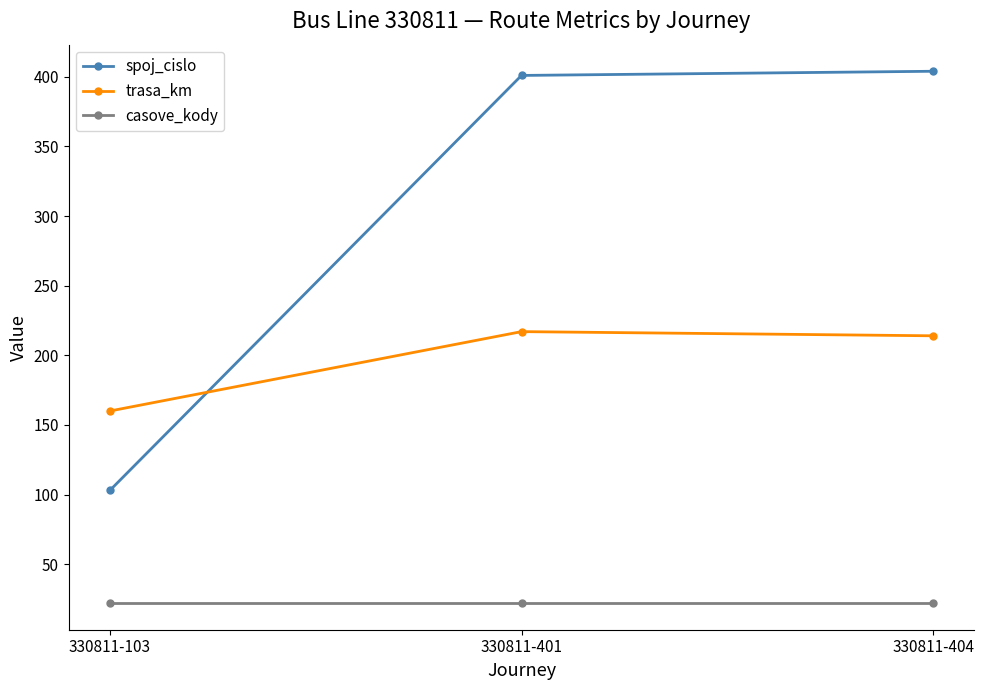

Read the trasa_km value at 330811-404.

214